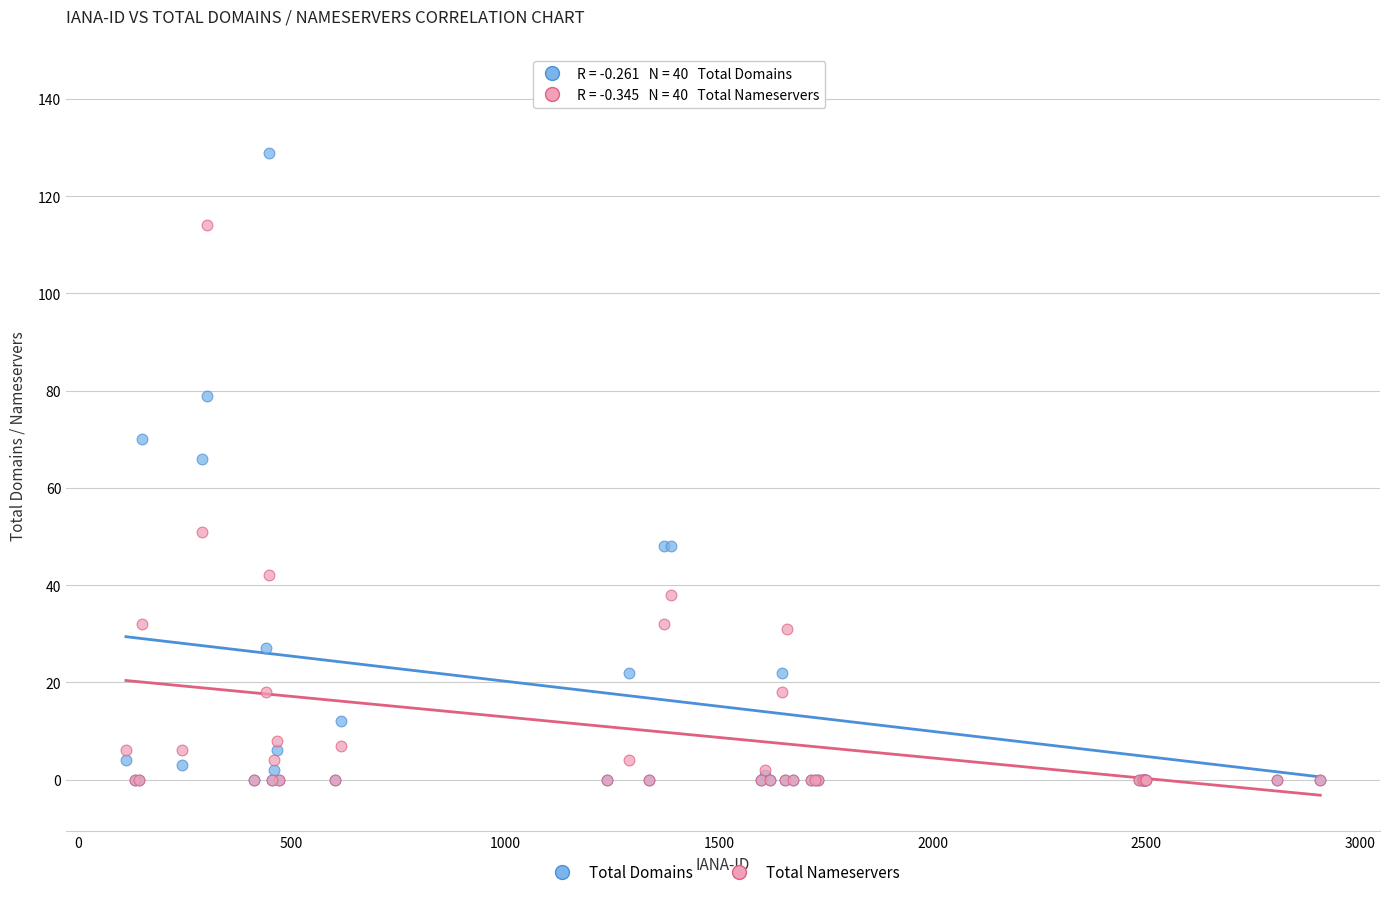

In the Total Domains series, what Y value is closest to 72?

70